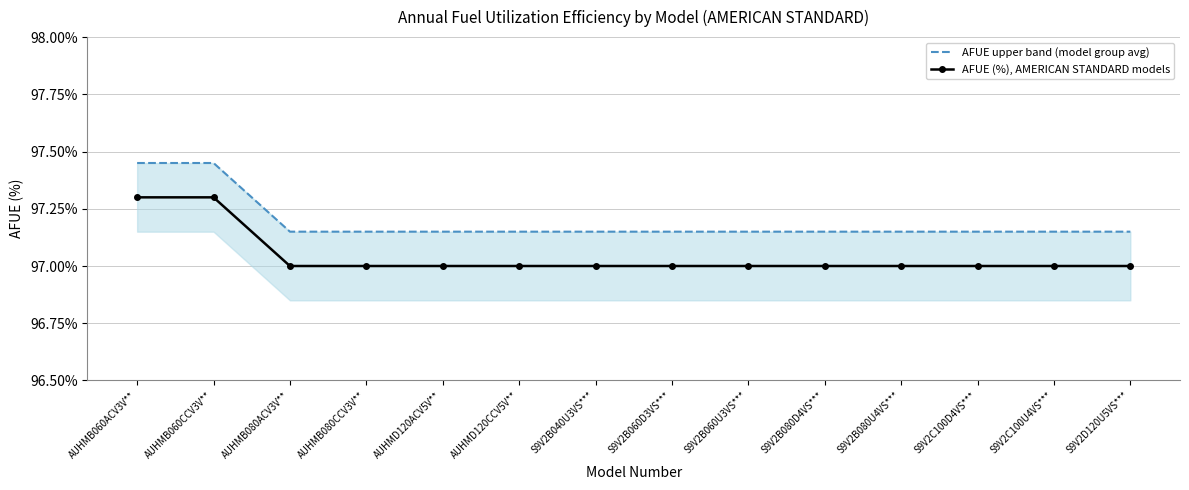

What is the sum of the AFUE (%), AMERICAN STANDARD models values at S9V2B060U3VS*** and AUHMB060ACV3V**?

194.3